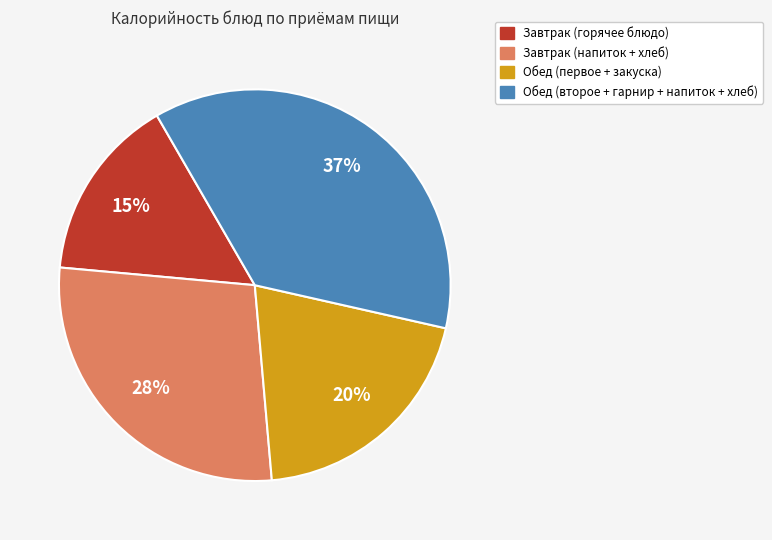

To the nearest percent, what is the average slice percentage?

25%